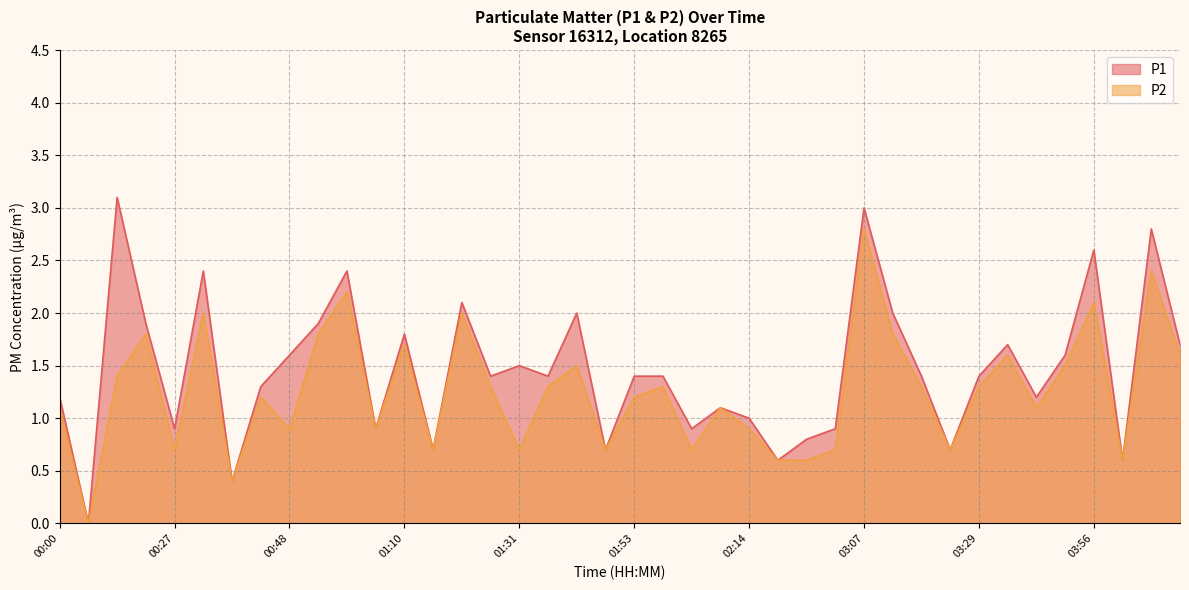

True or false: P1 and P2 cross at least once.

False